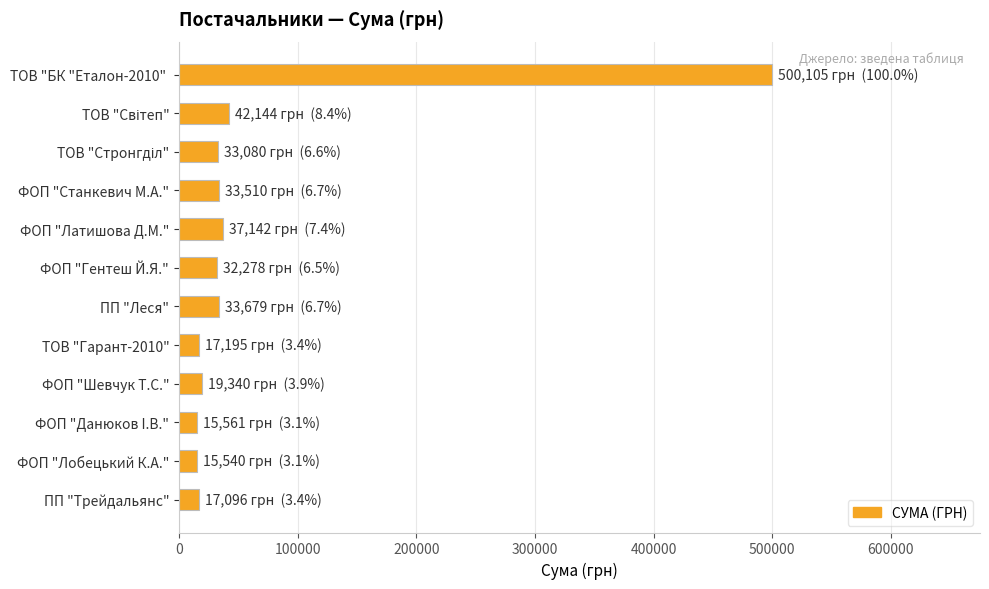

What is the smallest value displayed?

15540.0